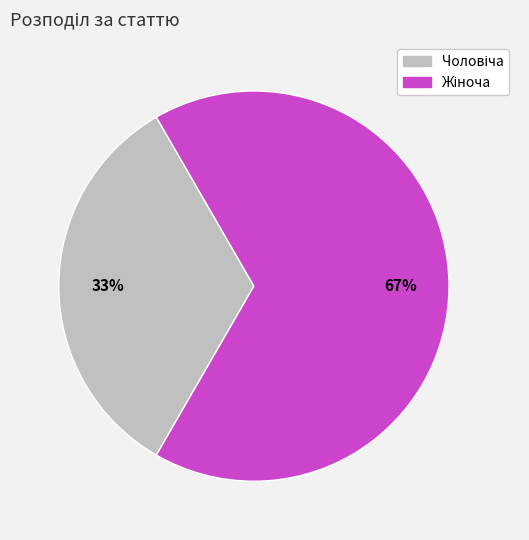

Is there any slice that represents more than half of the pie?

Yes